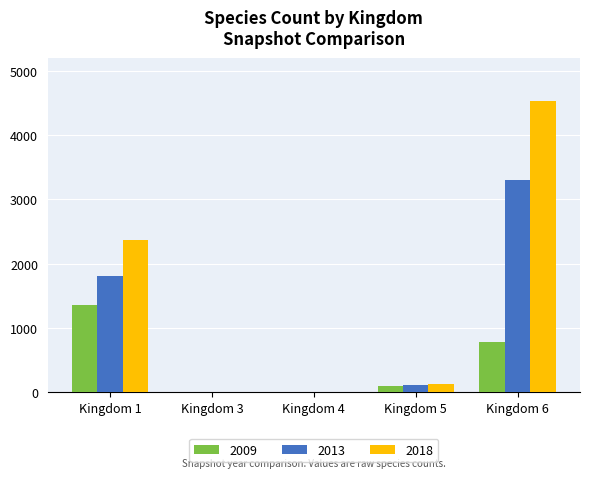

Does the chart contain stacked bars?

No